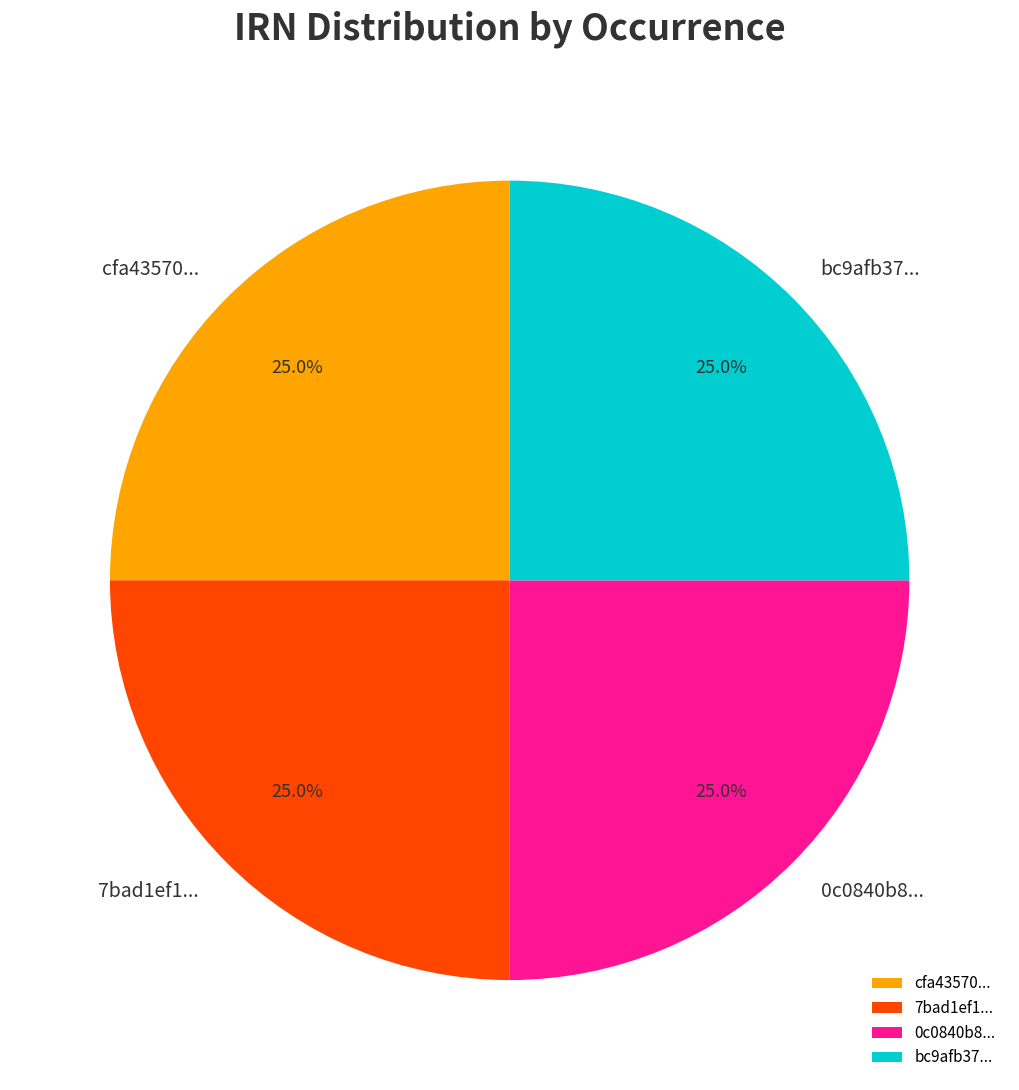

How many segments does this pie chart have?

4